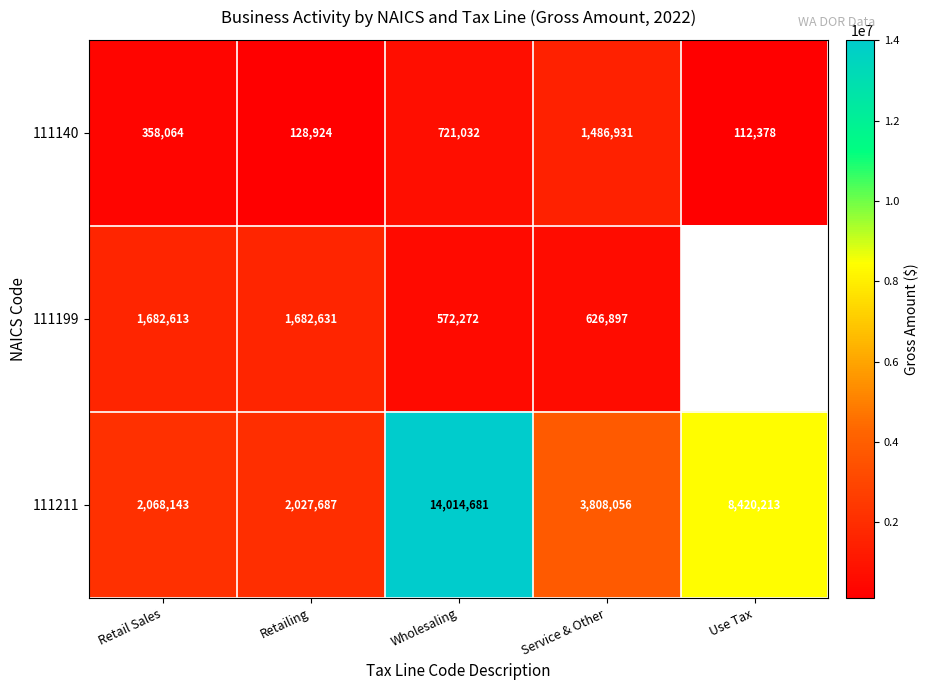

How many data points in 111140 are less than 358064?

2